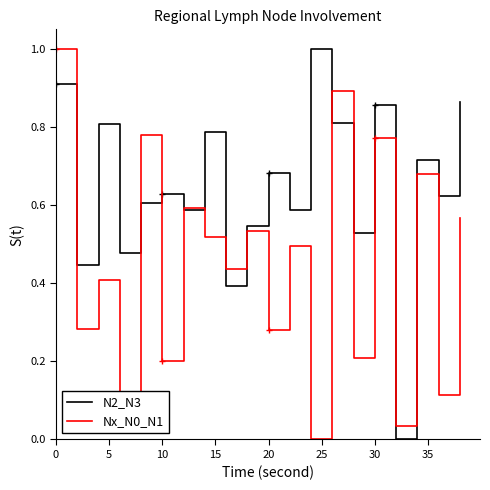

List the series in order of their peak value, lowest first.

N2_N3, Nx_N0_N1